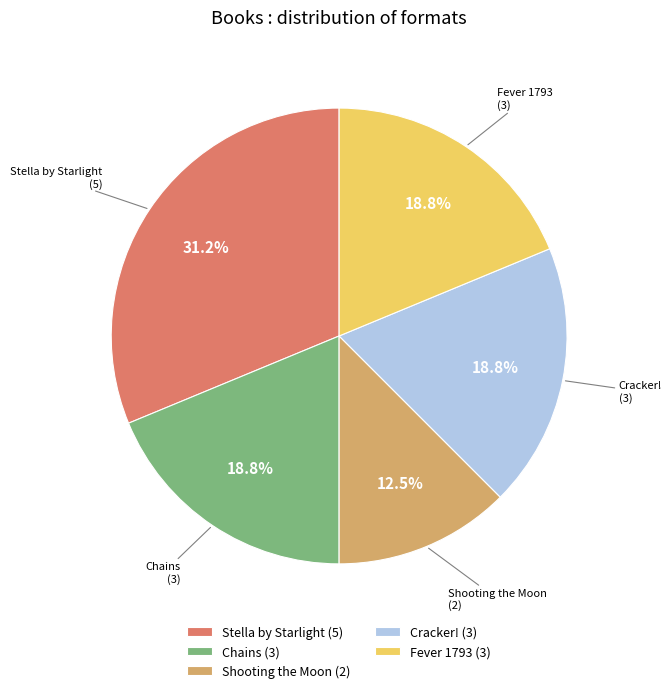

Is there a majority slice in this chart?

No